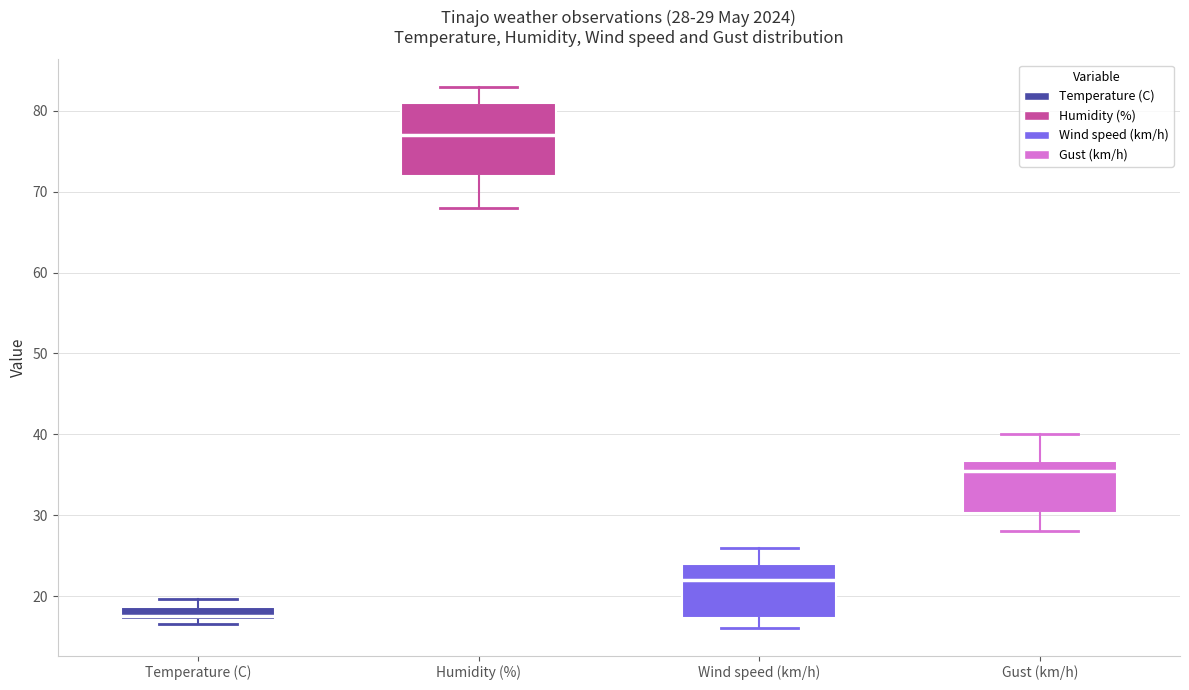

Which box has the lowest median line?

Temperature (C)